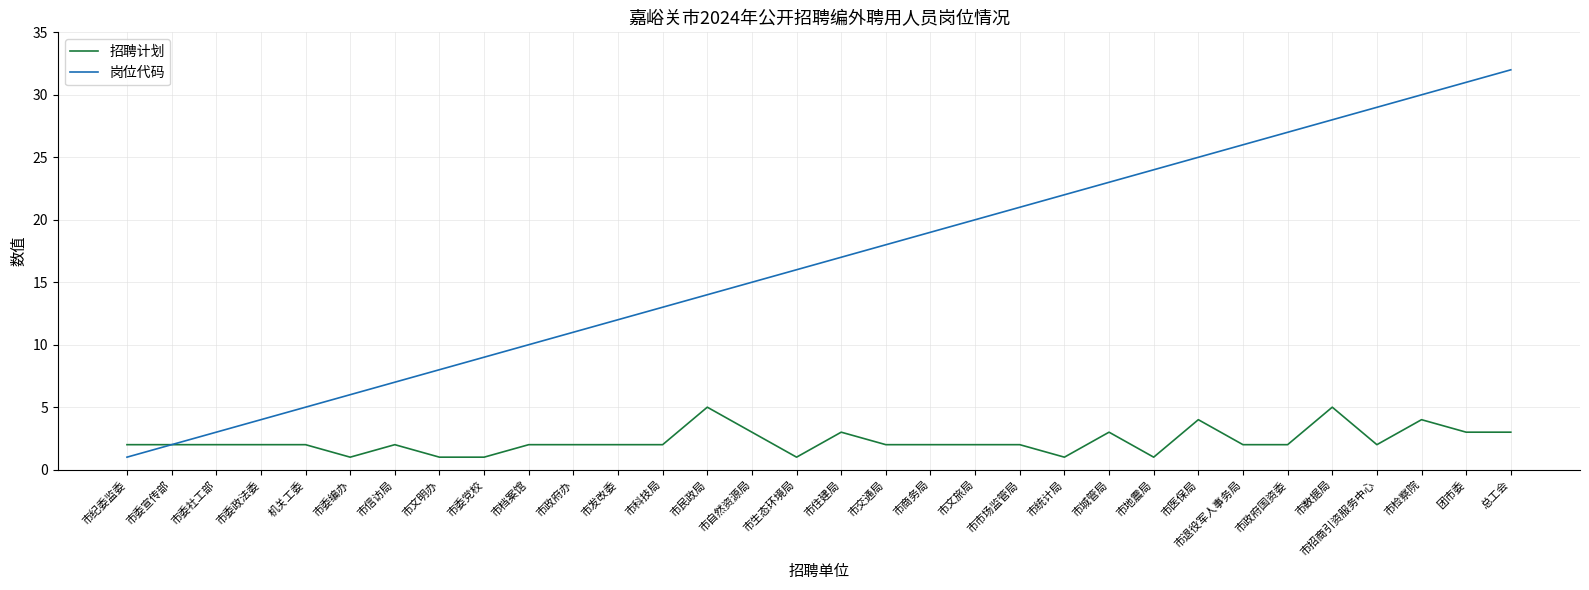

Reading left to right, what are all the values shown in this chart?

招聘计划: 市纪委监委=2	市委宣传部=2	市委社工部=2	市委政法委=2	机关工委=2	市委编办=1	市信访局=2	市文明办=1	市委党校=1	市档案馆=2	市政府办=2	市发改委=2	市科技局=2	市民政局=5	市自然资源局=3	市生态环境局=1	市住建局=3	市交通局=2	市商务局=2	市文旅局=2	市市场监管局=2	市统计局=1	市城管局=3	市地震局=1	市医保局=4	市退役军人事务局=2	市政府国资委=2	市数据局=5	市招商引资服务中心=2	市检察院=4	团市委=3	总工会=3
岗位代码: 市纪委监委=1	市委宣传部=2	市委社工部=3	市委政法委=4	机关工委=5	市委编办=6	市信访局=7	市文明办=8	市委党校=9	市档案馆=10	市政府办=11	市发改委=12	市科技局=13	市民政局=14	市自然资源局=15	市生态环境局=16	市住建局=17	市交通局=18	市商务局=19	市文旅局=20	市市场监管局=21	市统计局=22	市城管局=23	市地震局=24	市医保局=25	市退役军人事务局=26	市政府国资委=27	市数据局=28	市招商引资服务中心=29	市检察院=30	团市委=31	总工会=32